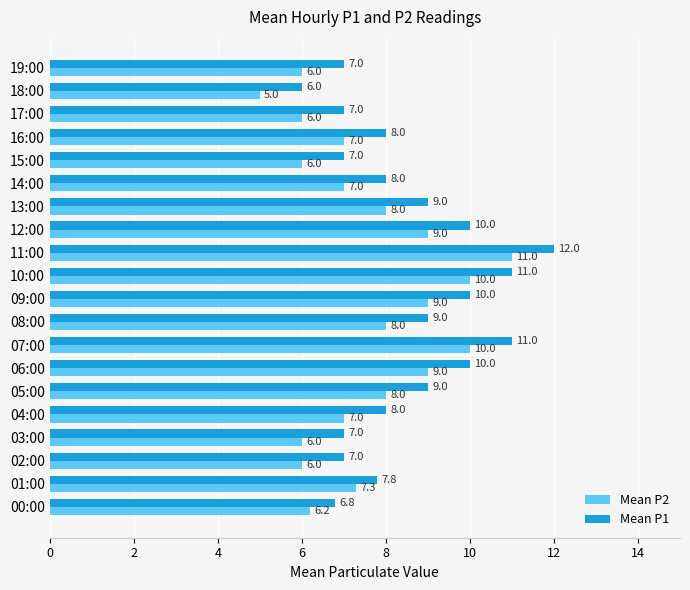

Which category has the lowest value across all series?

18:00